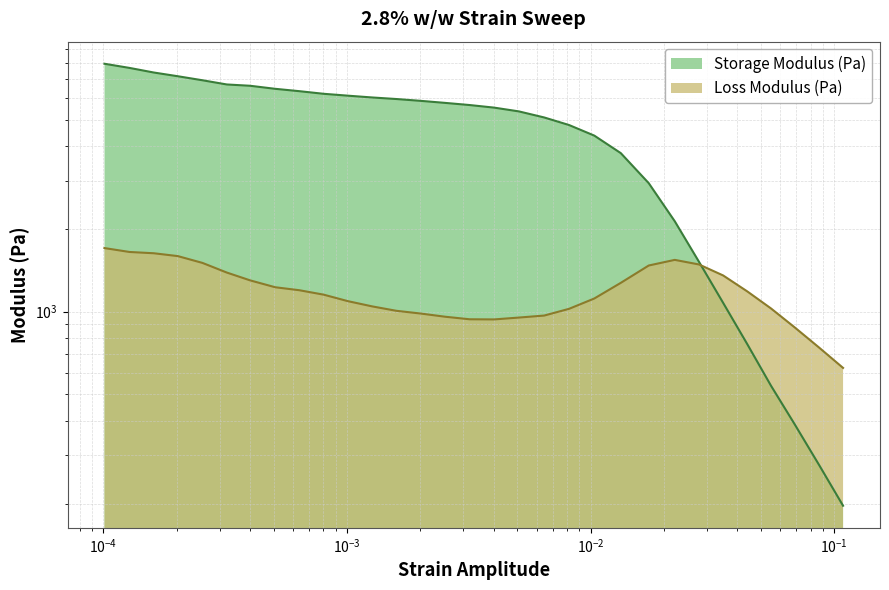

How many distinct data groups are displayed?

2